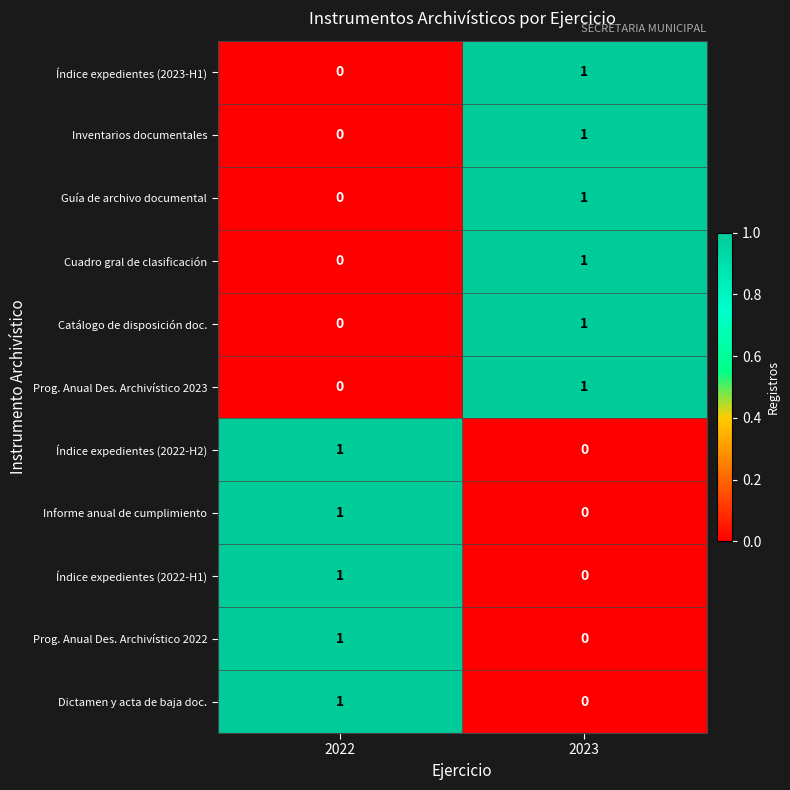

At which label is Índice expedientes (2023-H1) closest to 0?

2022